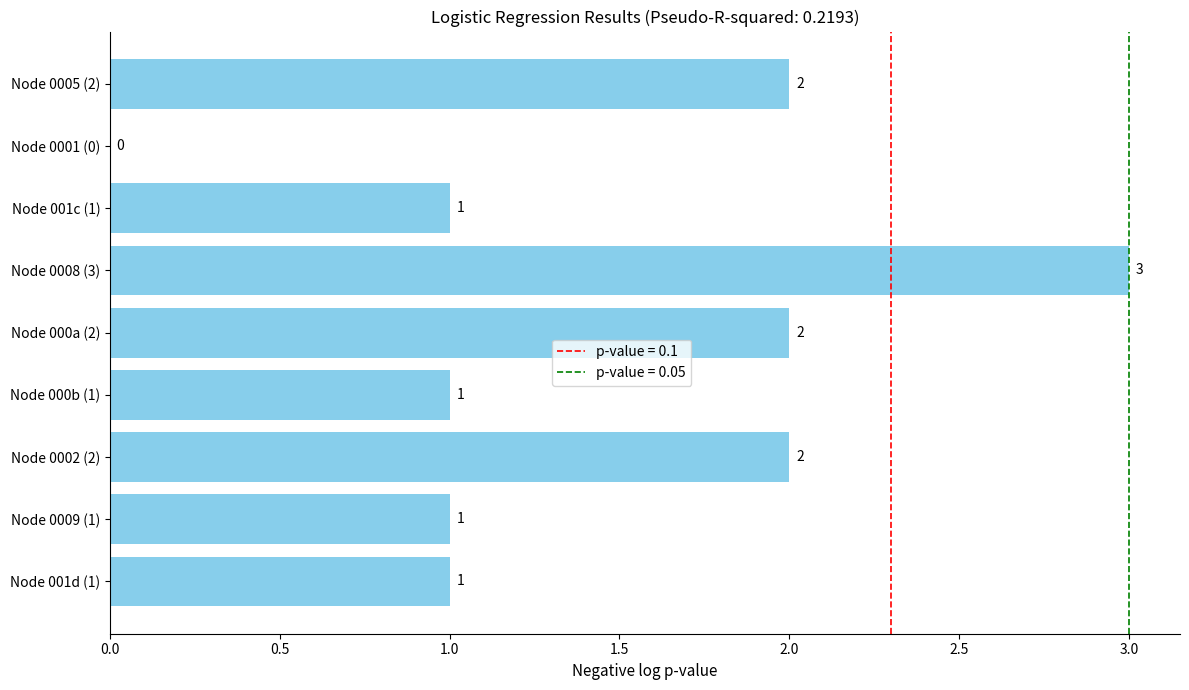

Which has a higher value, Node 0001 (0) or Node 001c (1)?

Node 001c (1)